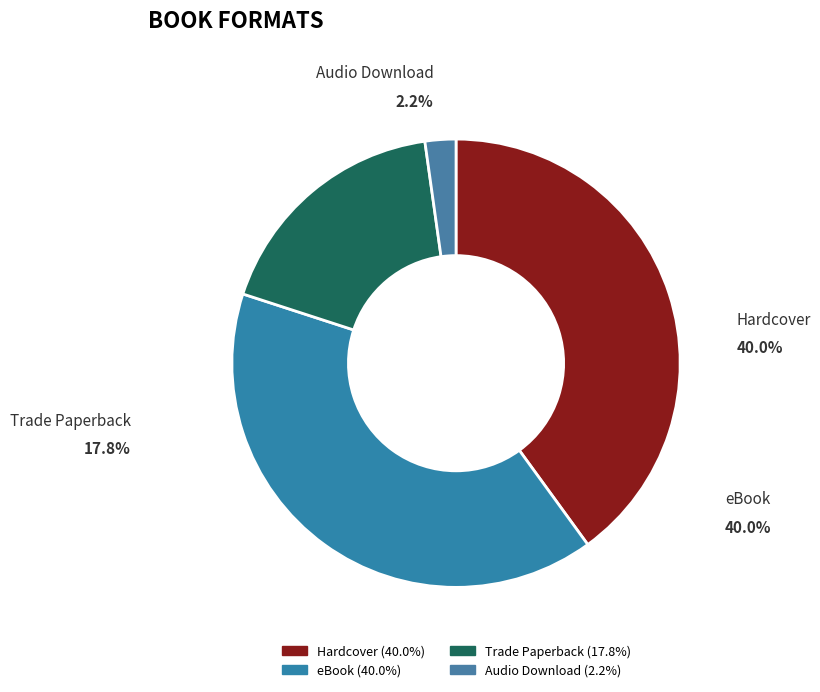

To the nearest percent, what is the difference between the largest and smallest slice percentages?

38%